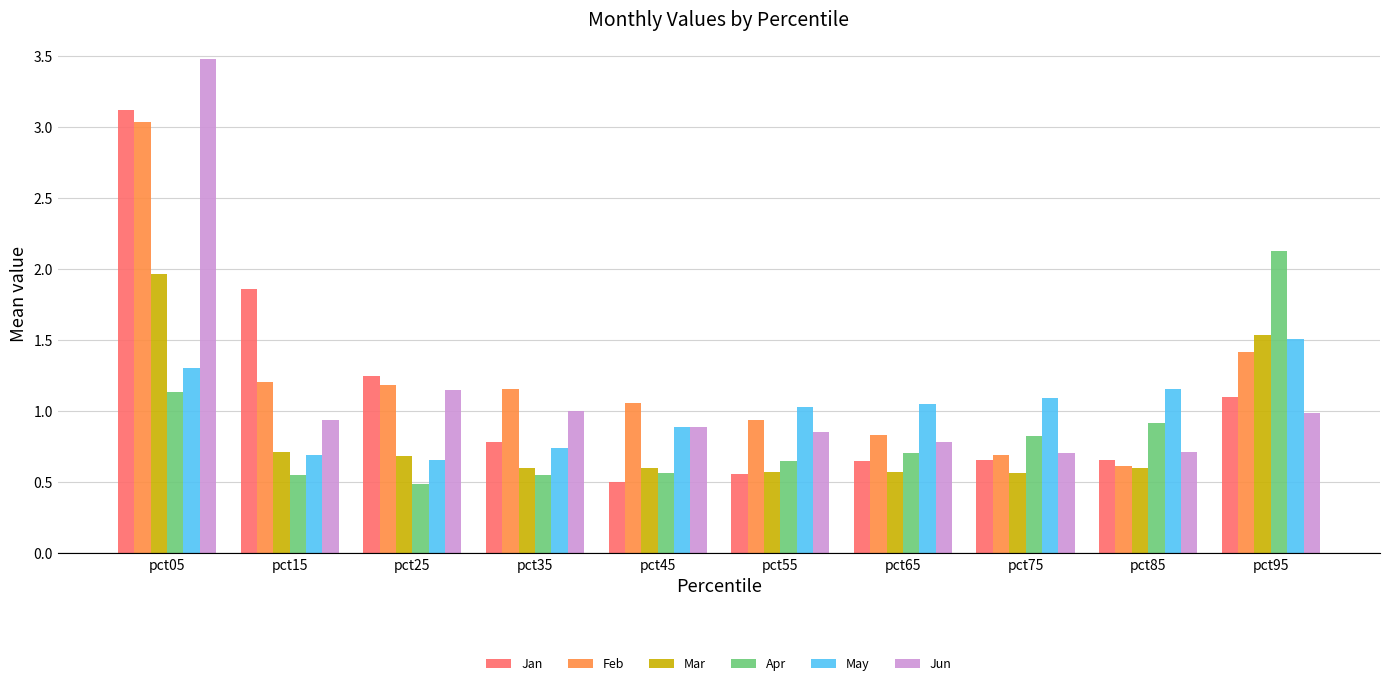

Which series changed the most between pct05 and pct85?

Jun